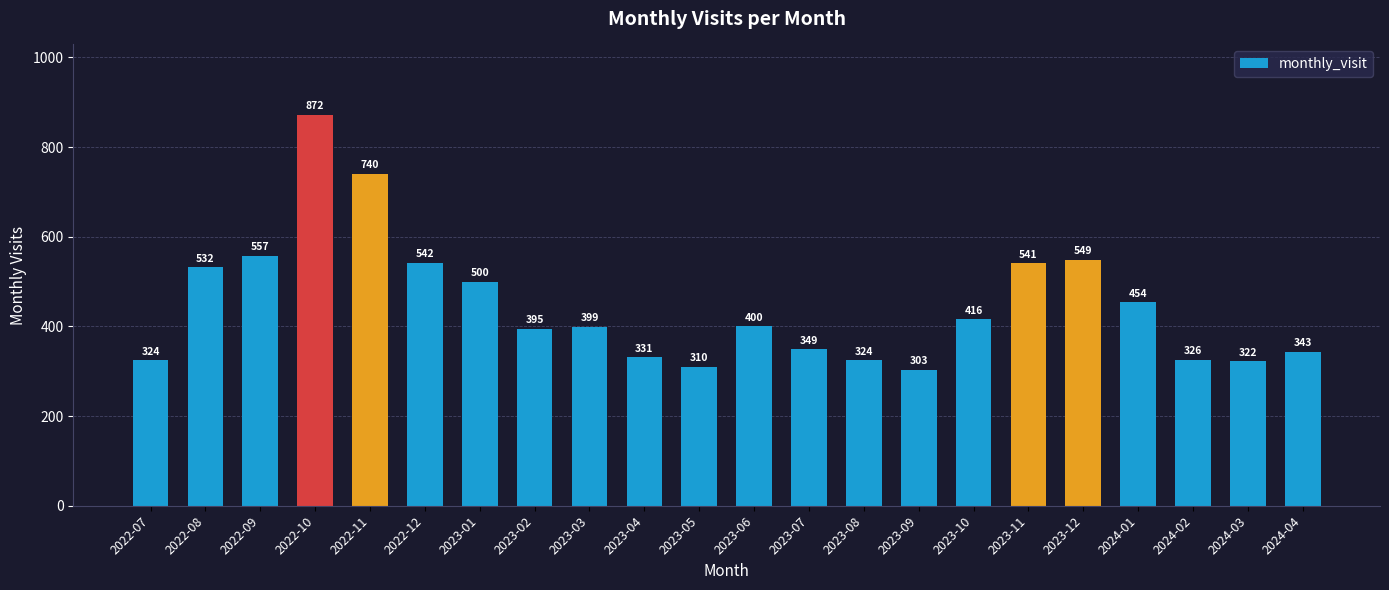

What is the difference between the maximum and minimum values?

569